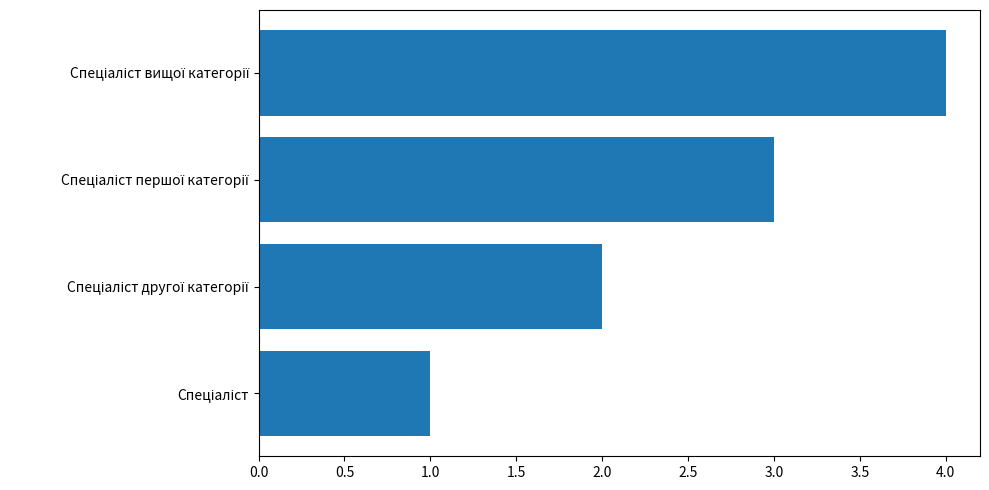

How many data points does each series have?

4